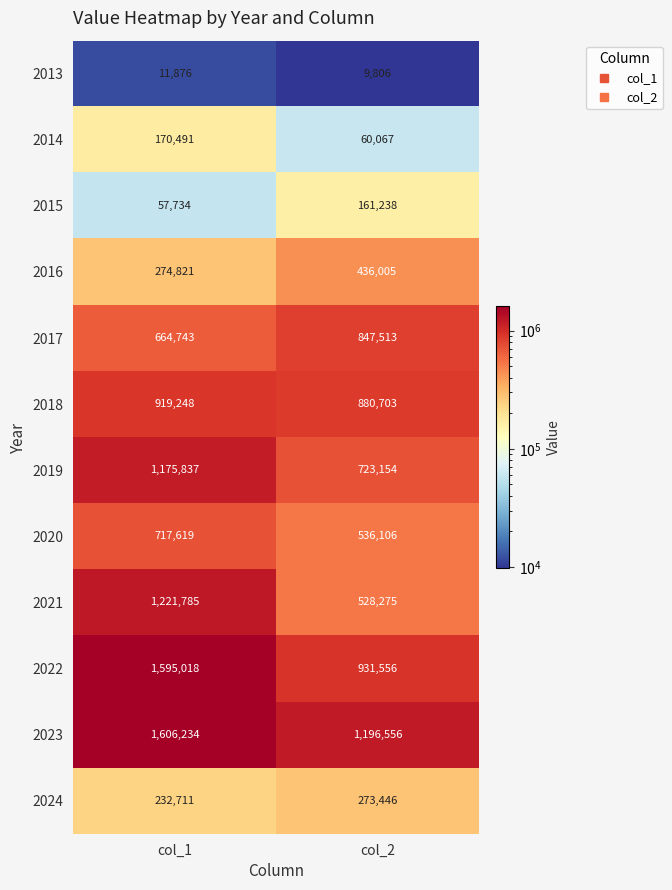

Rank the series at col_1 from highest to lowest value.

2023, 2022, 2021, 2019, 2018, 2020, 2017, 2016, 2024, 2014, 2015, 2013